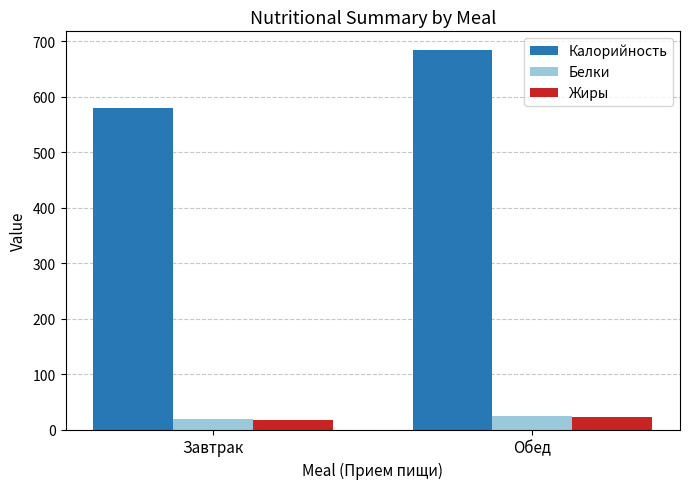

What is the average value of the Белки series?

21.4